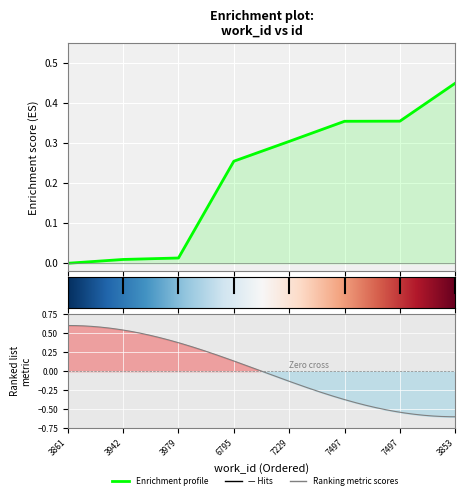

Which category has the highest value across all series?

3853